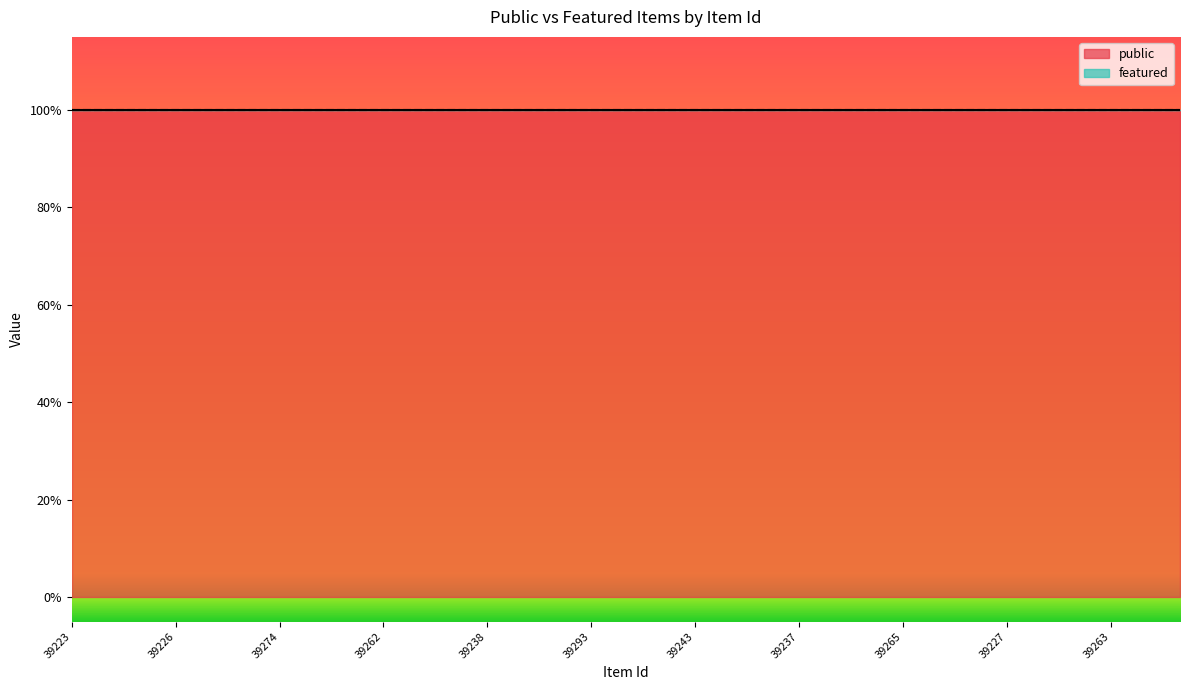

At which label is featured closest to 0?

39223